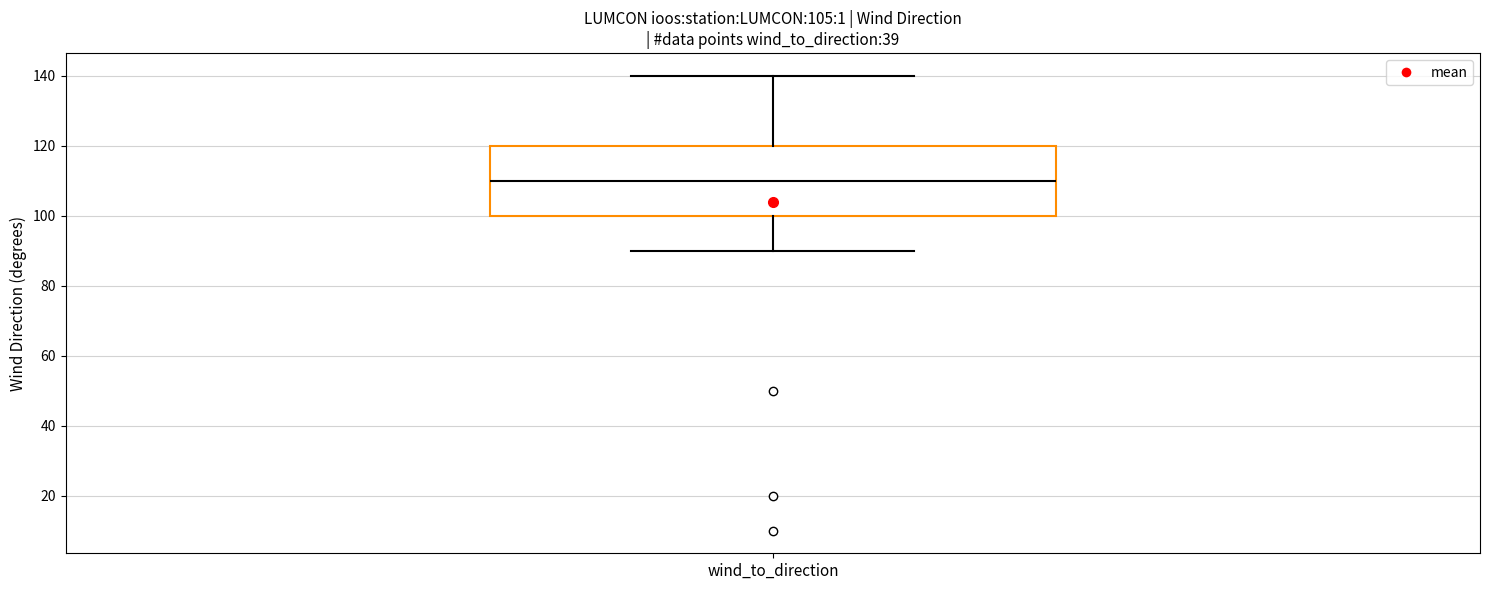

Read this box plot against the y-axis: the position of the median line, the range covered by the box, and the ends of both whiskers. The values are not printed on the chart, so give them approximately, as read against the axis.

median 110, box 100 to 120, whiskers 90 to 140